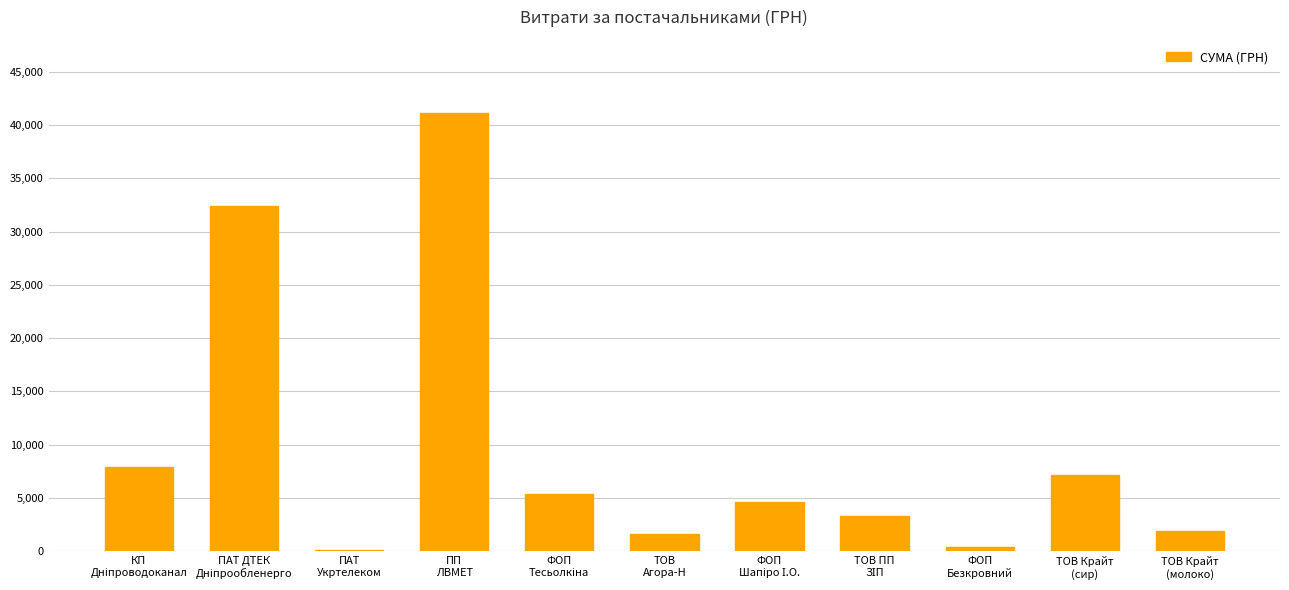

What is the maximum value shown in the chart?

41121.0